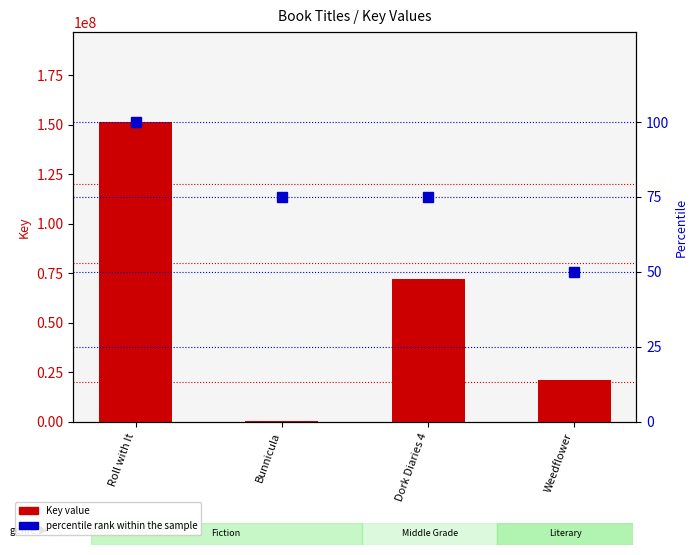

Reading left to right, list all the values displayed in this chart.

Key (value): Roll with It=151470306	Bunnicula=330569	Dork Diaries 4=72343984	Weedflower=20961863
percentile rank within the sample: Roll with It=100	Bunnicula=75	Dork Diaries 4=75	Weedflower=50